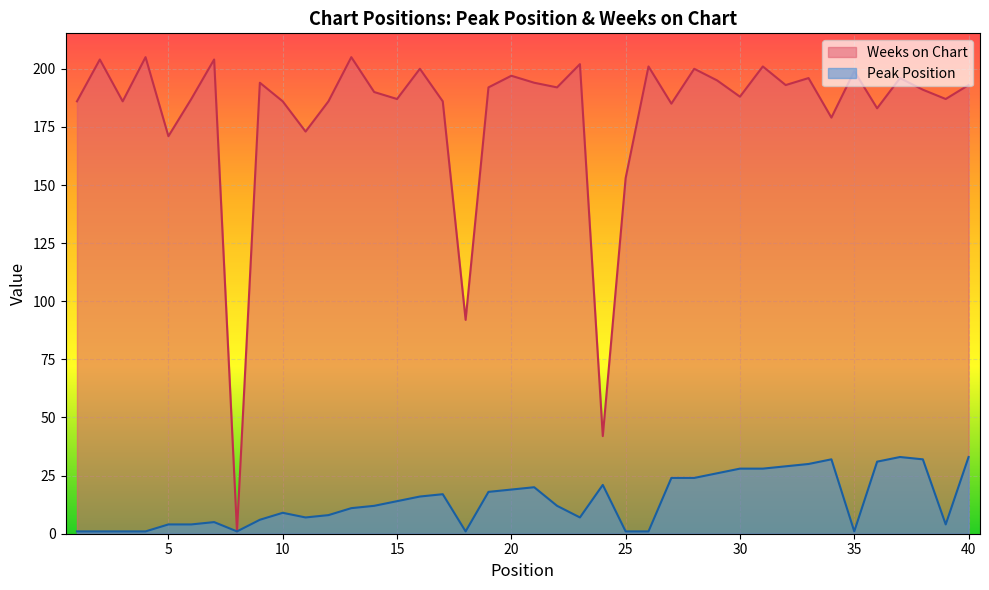

At which category does Weeks on Chart reach its first local peak?

2